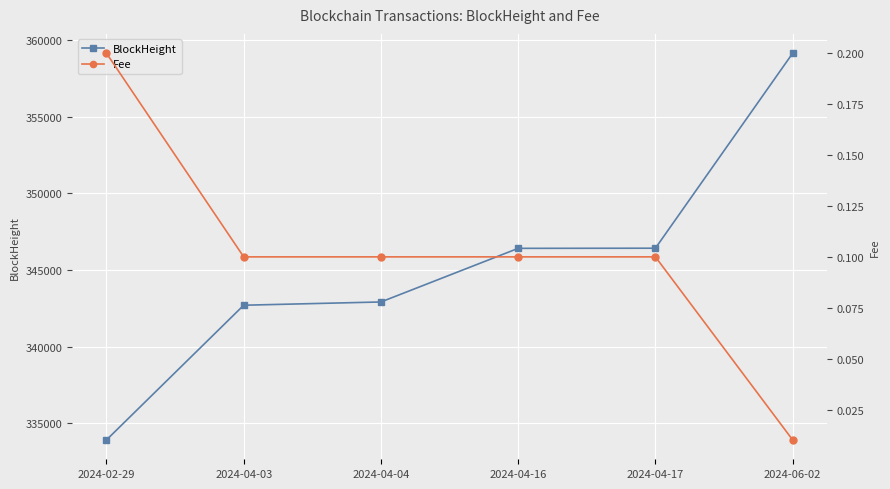

How many lines are shown in the chart?

2